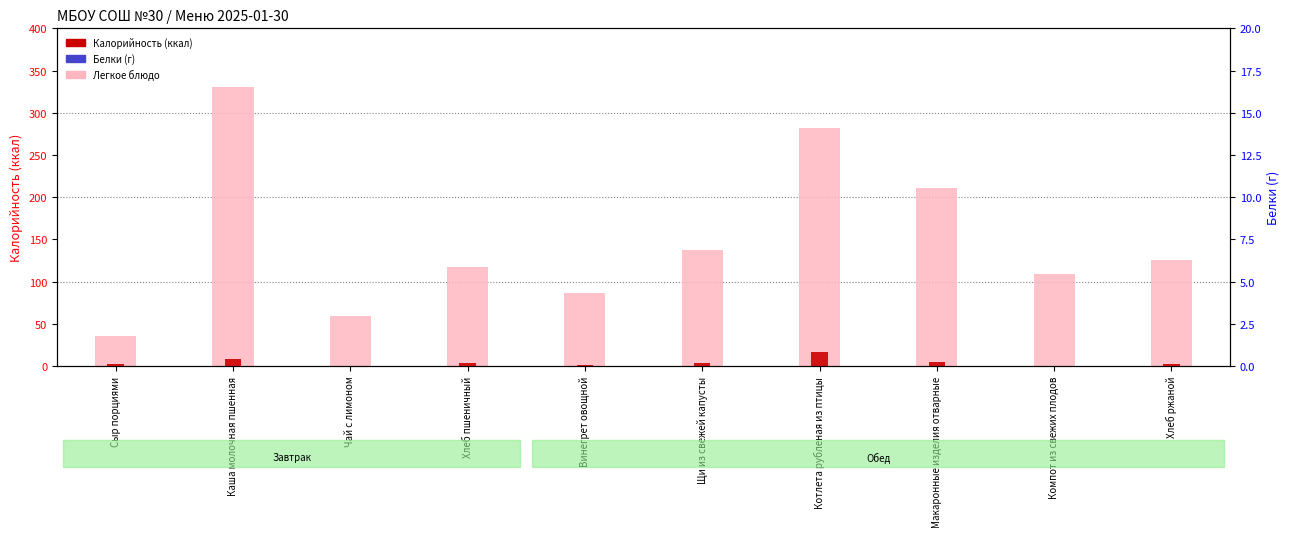

Reading left to right, extract all data points from this chart.

Калорийность (ккал): Сыр порциями=36.0	Каша молочная пшенная=331.0	Чай с лимоном=59.0	Хлеб пшеничный=117.0	Винегрет овощной=86.0	Щи из свежей капусты=137.0	Котлета рубленая из птицы=282.0	Макаронные изделия отварные=211.0	Компот из свежих плодов=109.0	Хлеб ржаной=126.0
Белки (г): Сыр порциями=2.3	Каша молочная пшенная=8.7	Чай с лимоном=0.3	Хлеб пшеничный=4.0	Винегрет овощной=0.8	Щи из свежей капусты=3.8	Котлета рубленая из птицы=16.5	Макаронные изделия отварные=5.3	Компот из свежих плодов=0.2	Хлеб ржаной=2.8